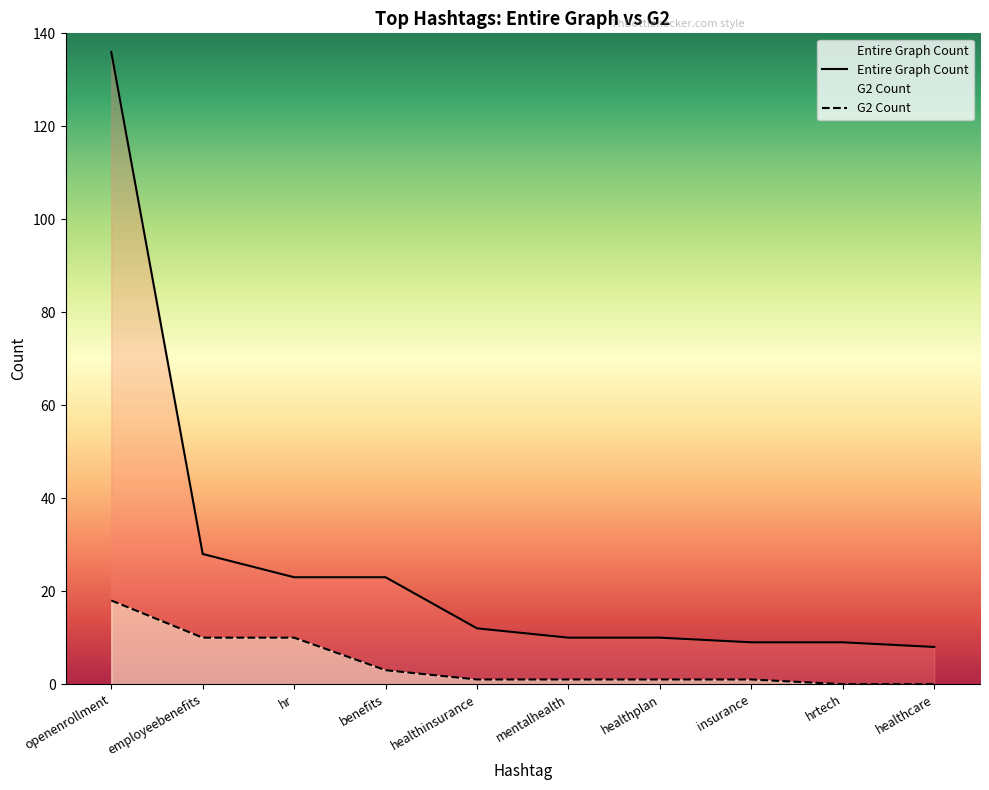

What is the label of the 3rd point from the right?

insurance